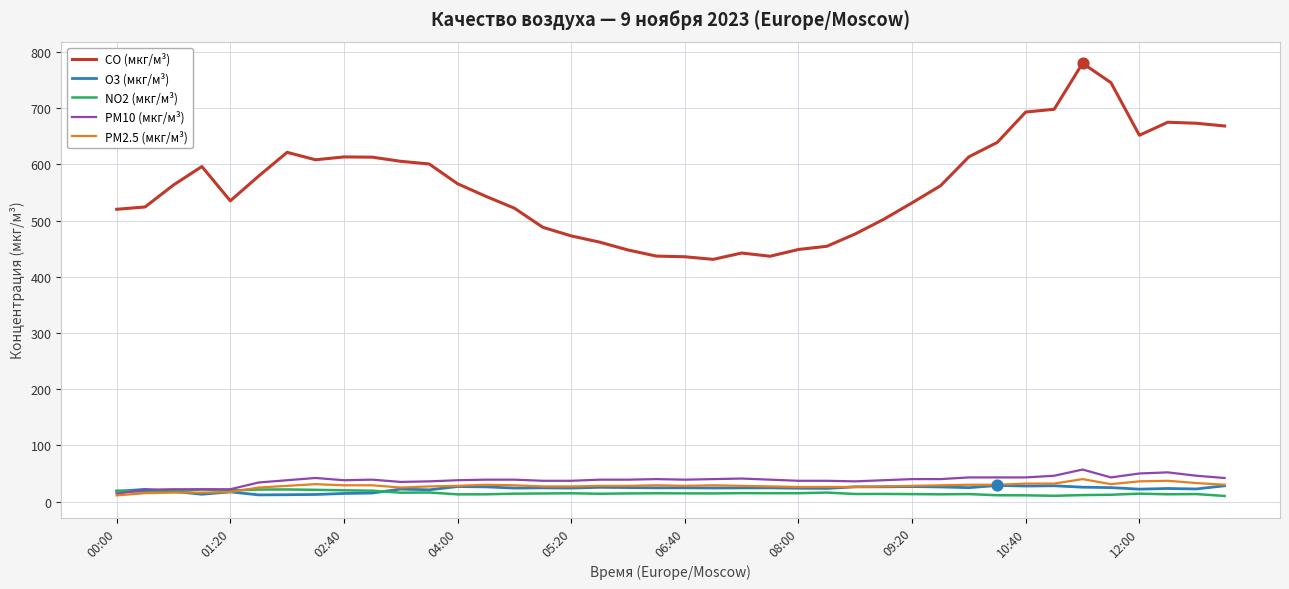

What are all the series names shown in the legend?

CO (мкг/м³), O3 (мкг/м³), NO2 (мкг/м³), PM10 (мкг/м³), PM2.5 (мкг/м³)